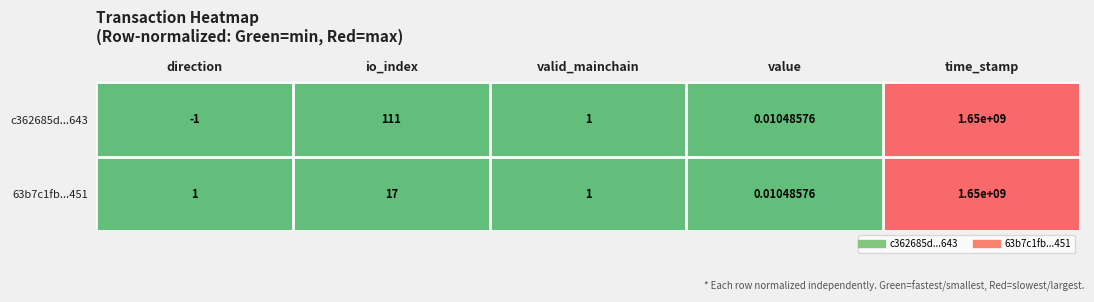

Where is c362685d...643 nearest to the value 824999999?

io_index